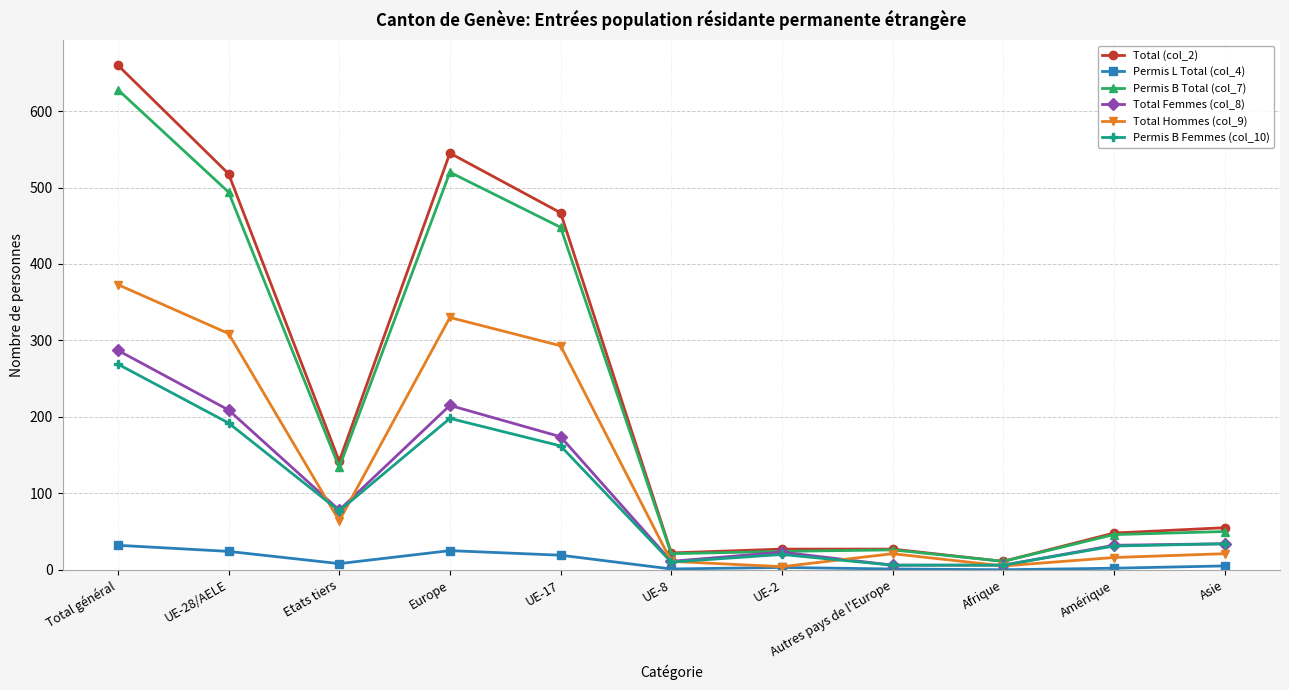

At how many categories does at least one series exceed 611?

1